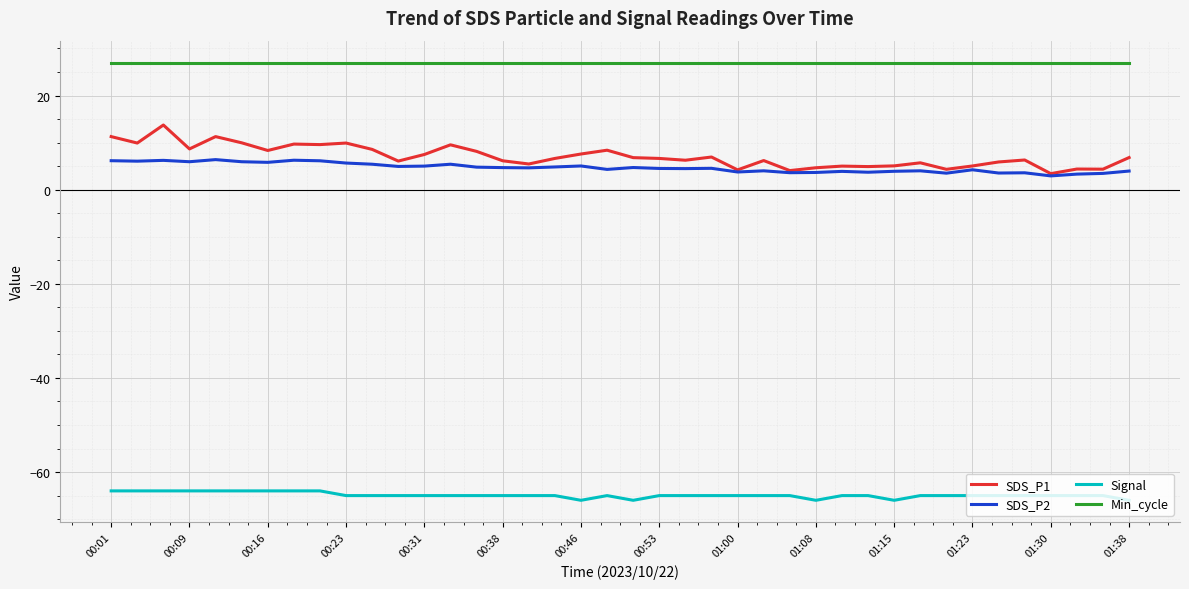

What is the highest value of the SDS_P2 series?

6.4